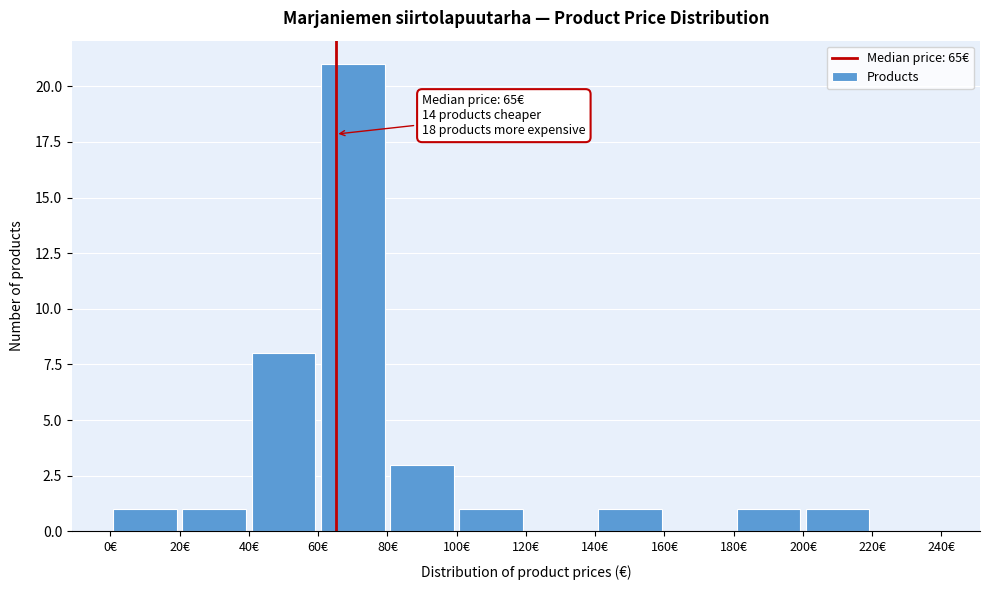

Which range on the x-axis has the tallest bar?

60 to 80